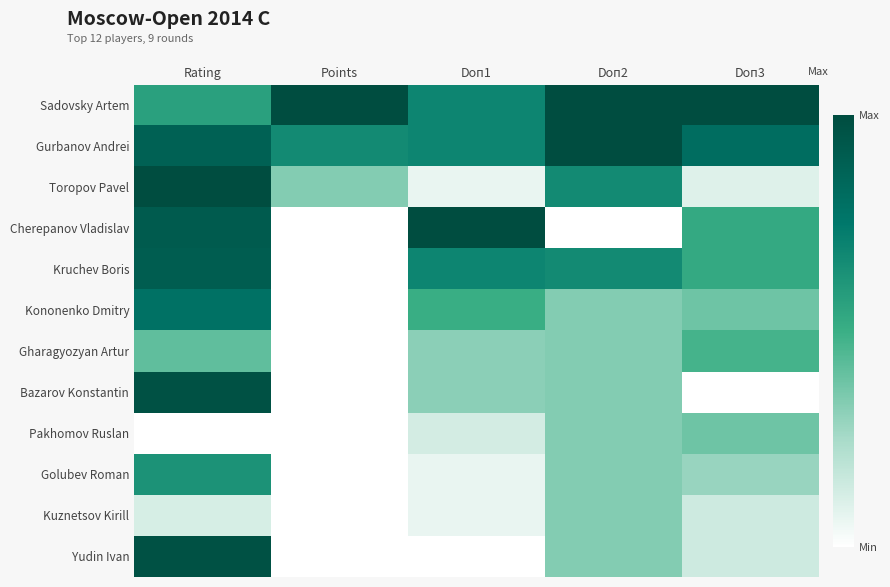

List the series in order of their peak value, lowest first.

Kuznetsov Kirill, Pakhomov Ruslan, Gharagyozyan Artur, Golubev Roman, Kononenko Dmitry, Kruchev Boris, Bazarov Konstantin, Yudin Ivan, Sadovsky Artem, Gurbanov Andrei, Toropov Pavel, Cherepanov Vladislav